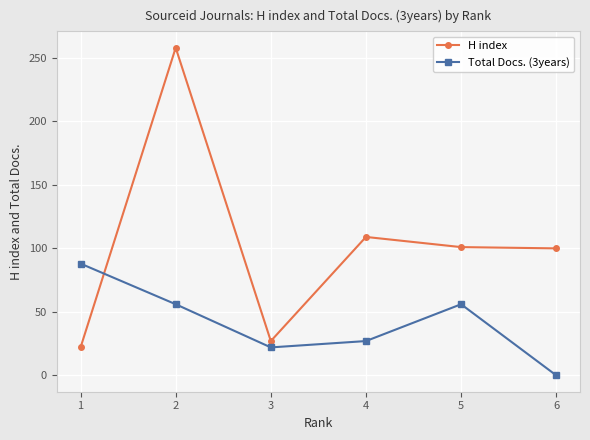

What is the difference between the highest and lowest values at 2?

202